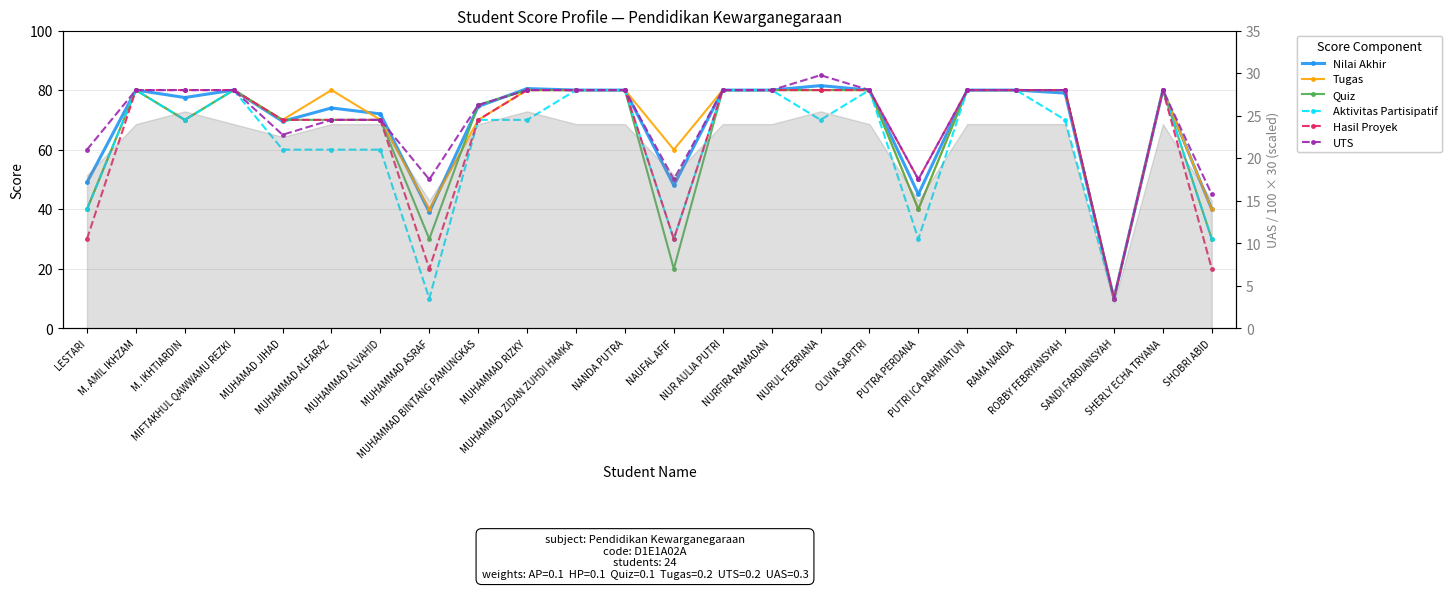

Rank the series at MUHAMMAD RIZKY from lowest to highest value.

Aktivitas Partisipatif, Tugas, Quiz, Hasil Proyek, UTS, Nilai Akhir